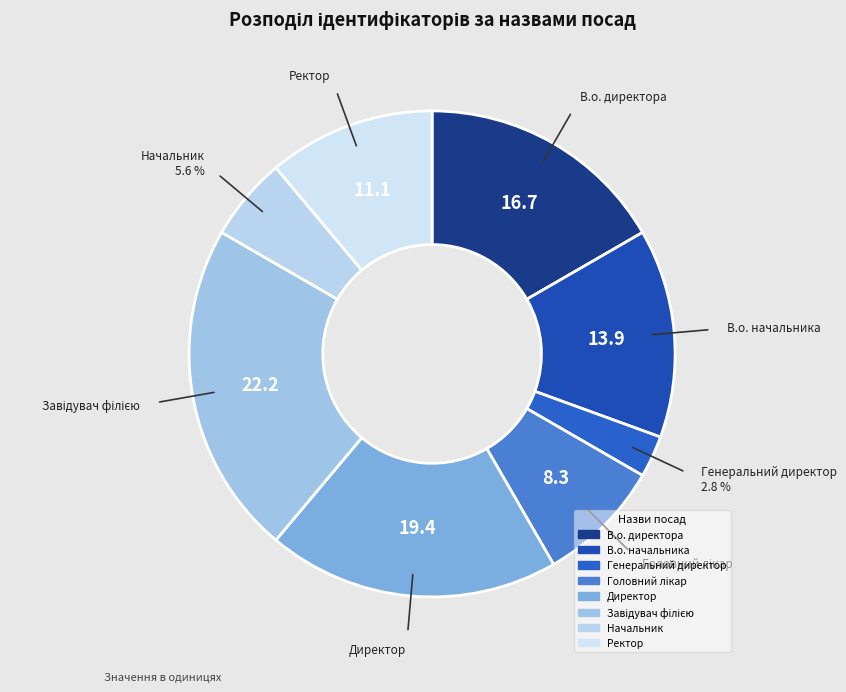

Count the number of slices in the pie.

8